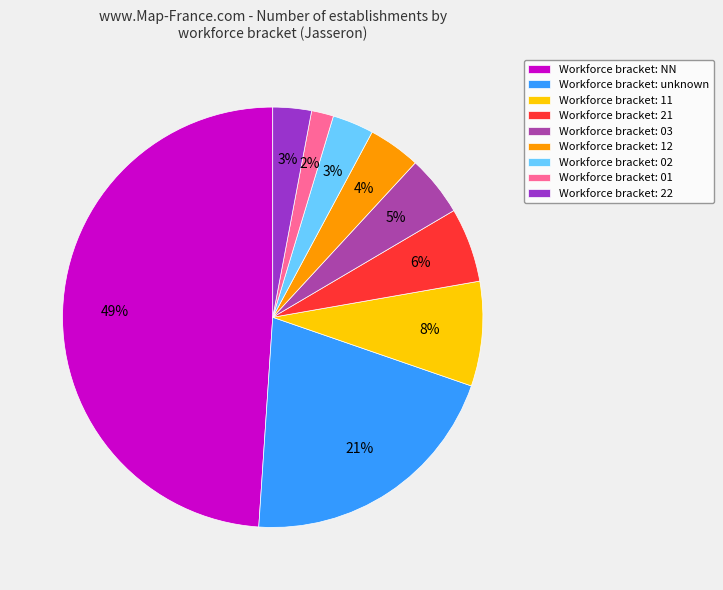

To the nearest percent, what is the combined percentage of Workforce bracket: 01 and Workforce bracket: 12?

6%